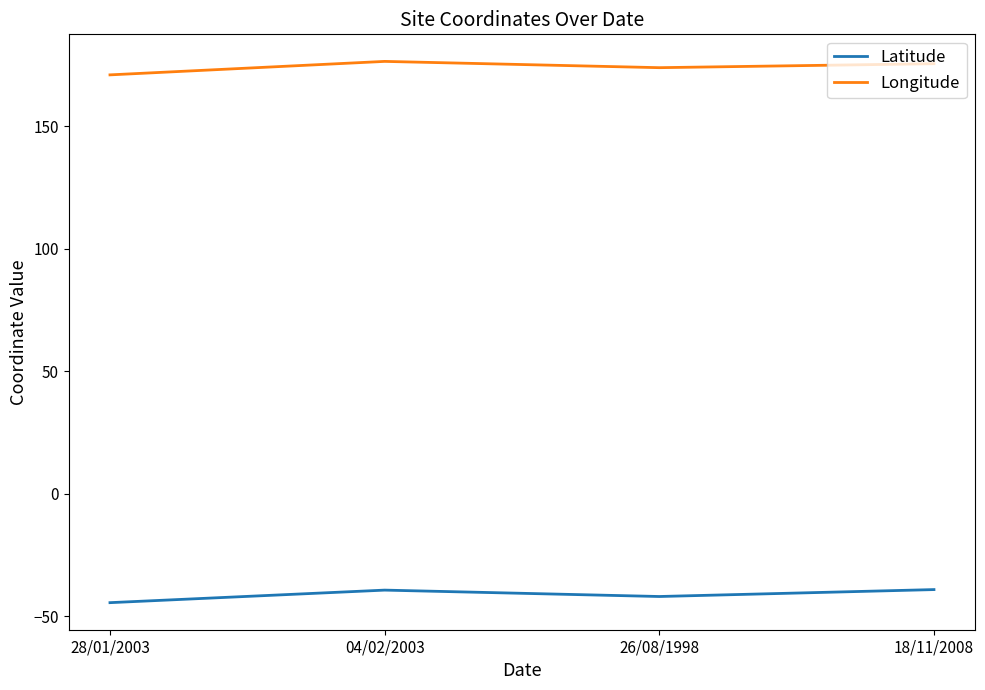

What is the greatest value displayed?

176.5